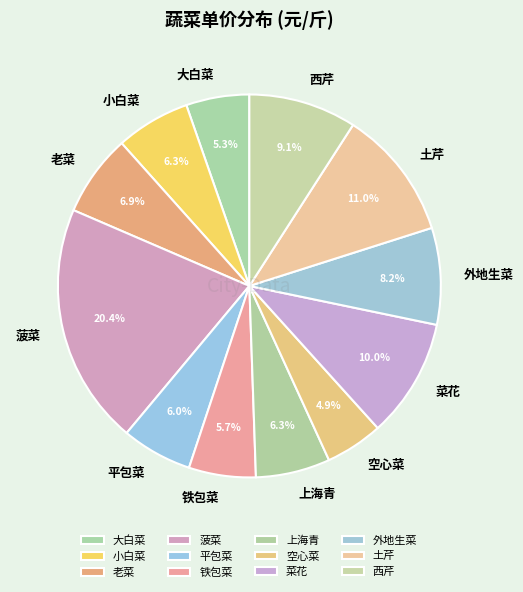

Which category has the biggest portion of the pie?

菠菜